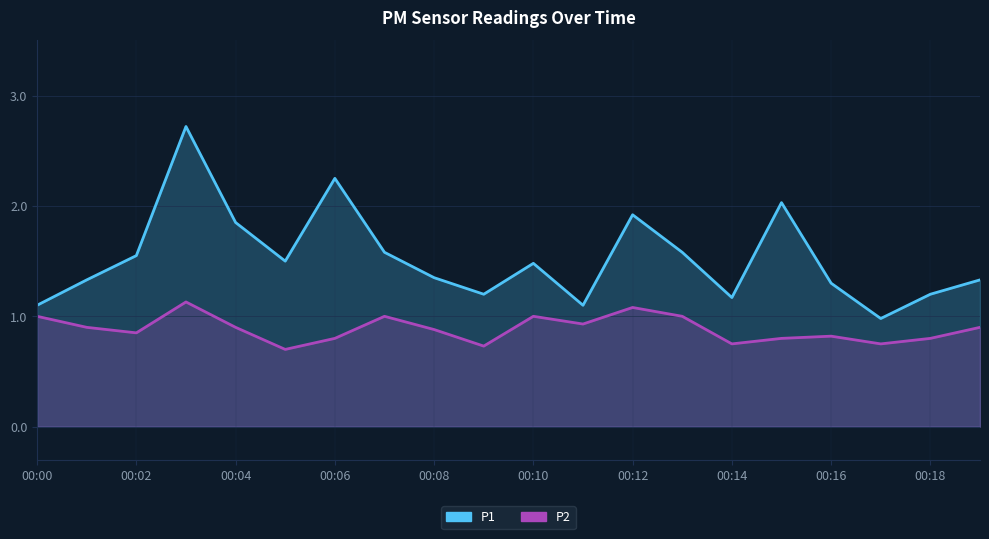

Does the chart display data point markers on the line(s)?

No